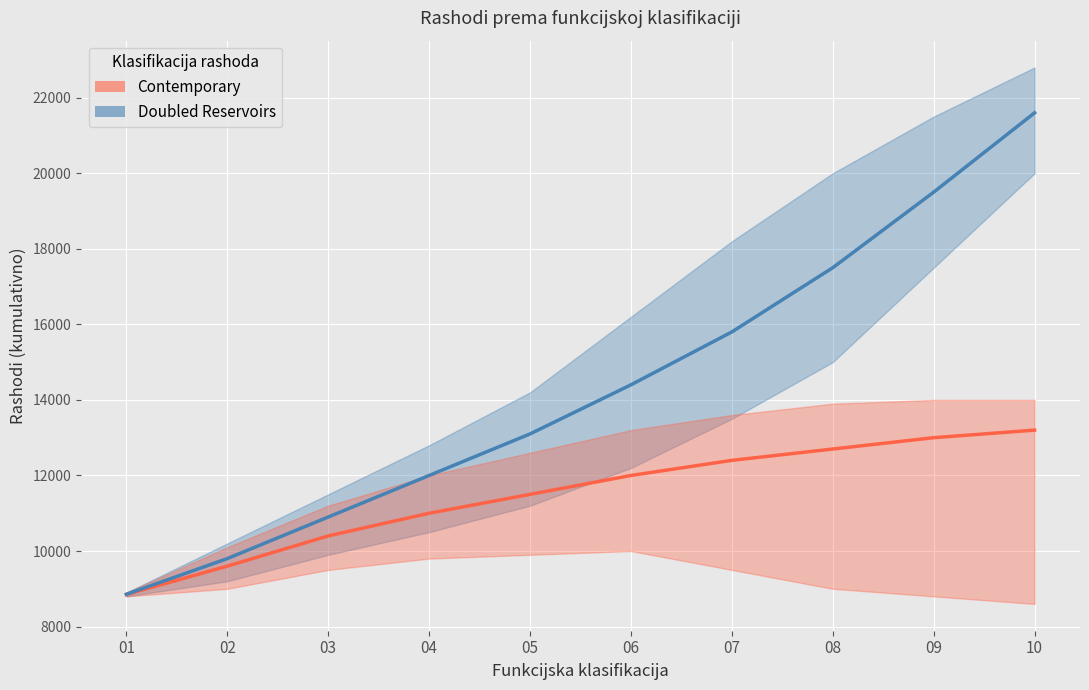

True or false: Contemporary and Doubled Reservoirs cross at least once.

False